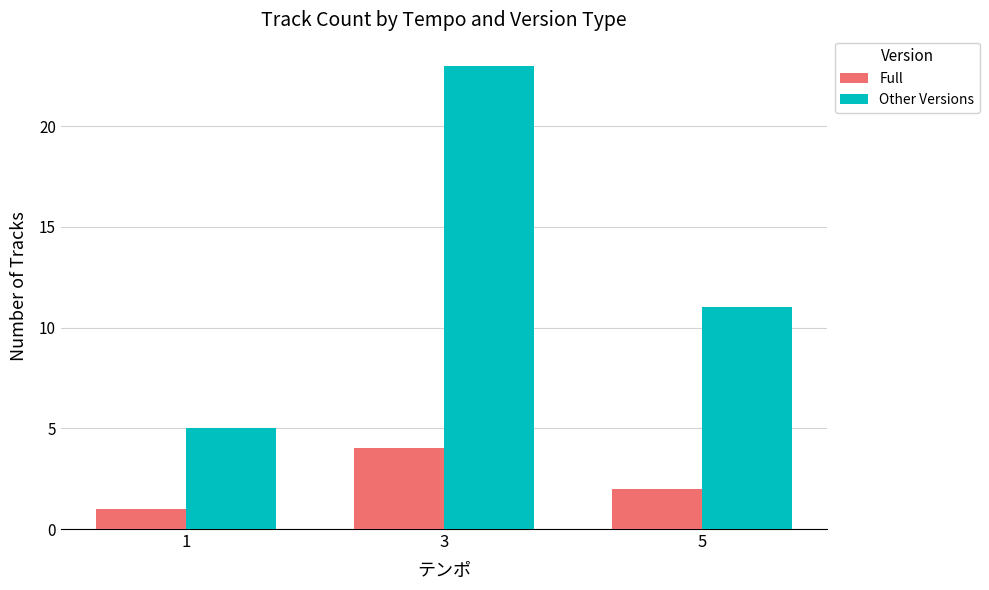

At which category is the sum across all series the highest?

3